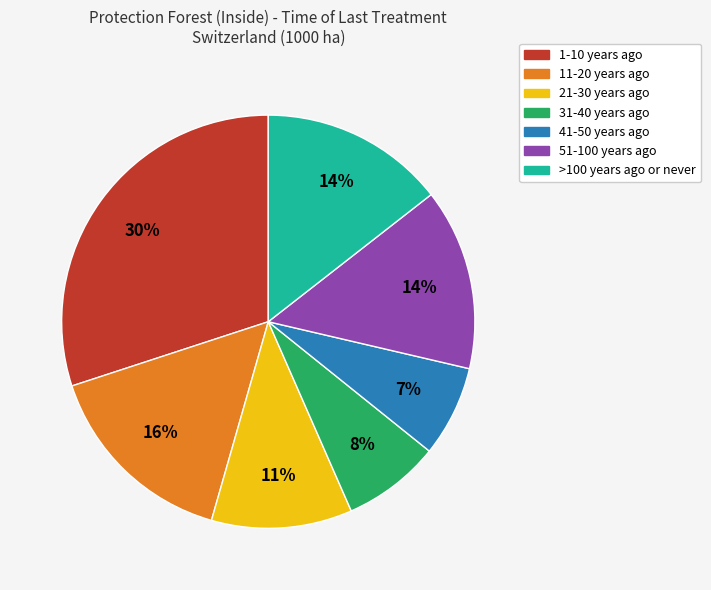

Which category has the smallest portion of the pie?

41-50 years ago